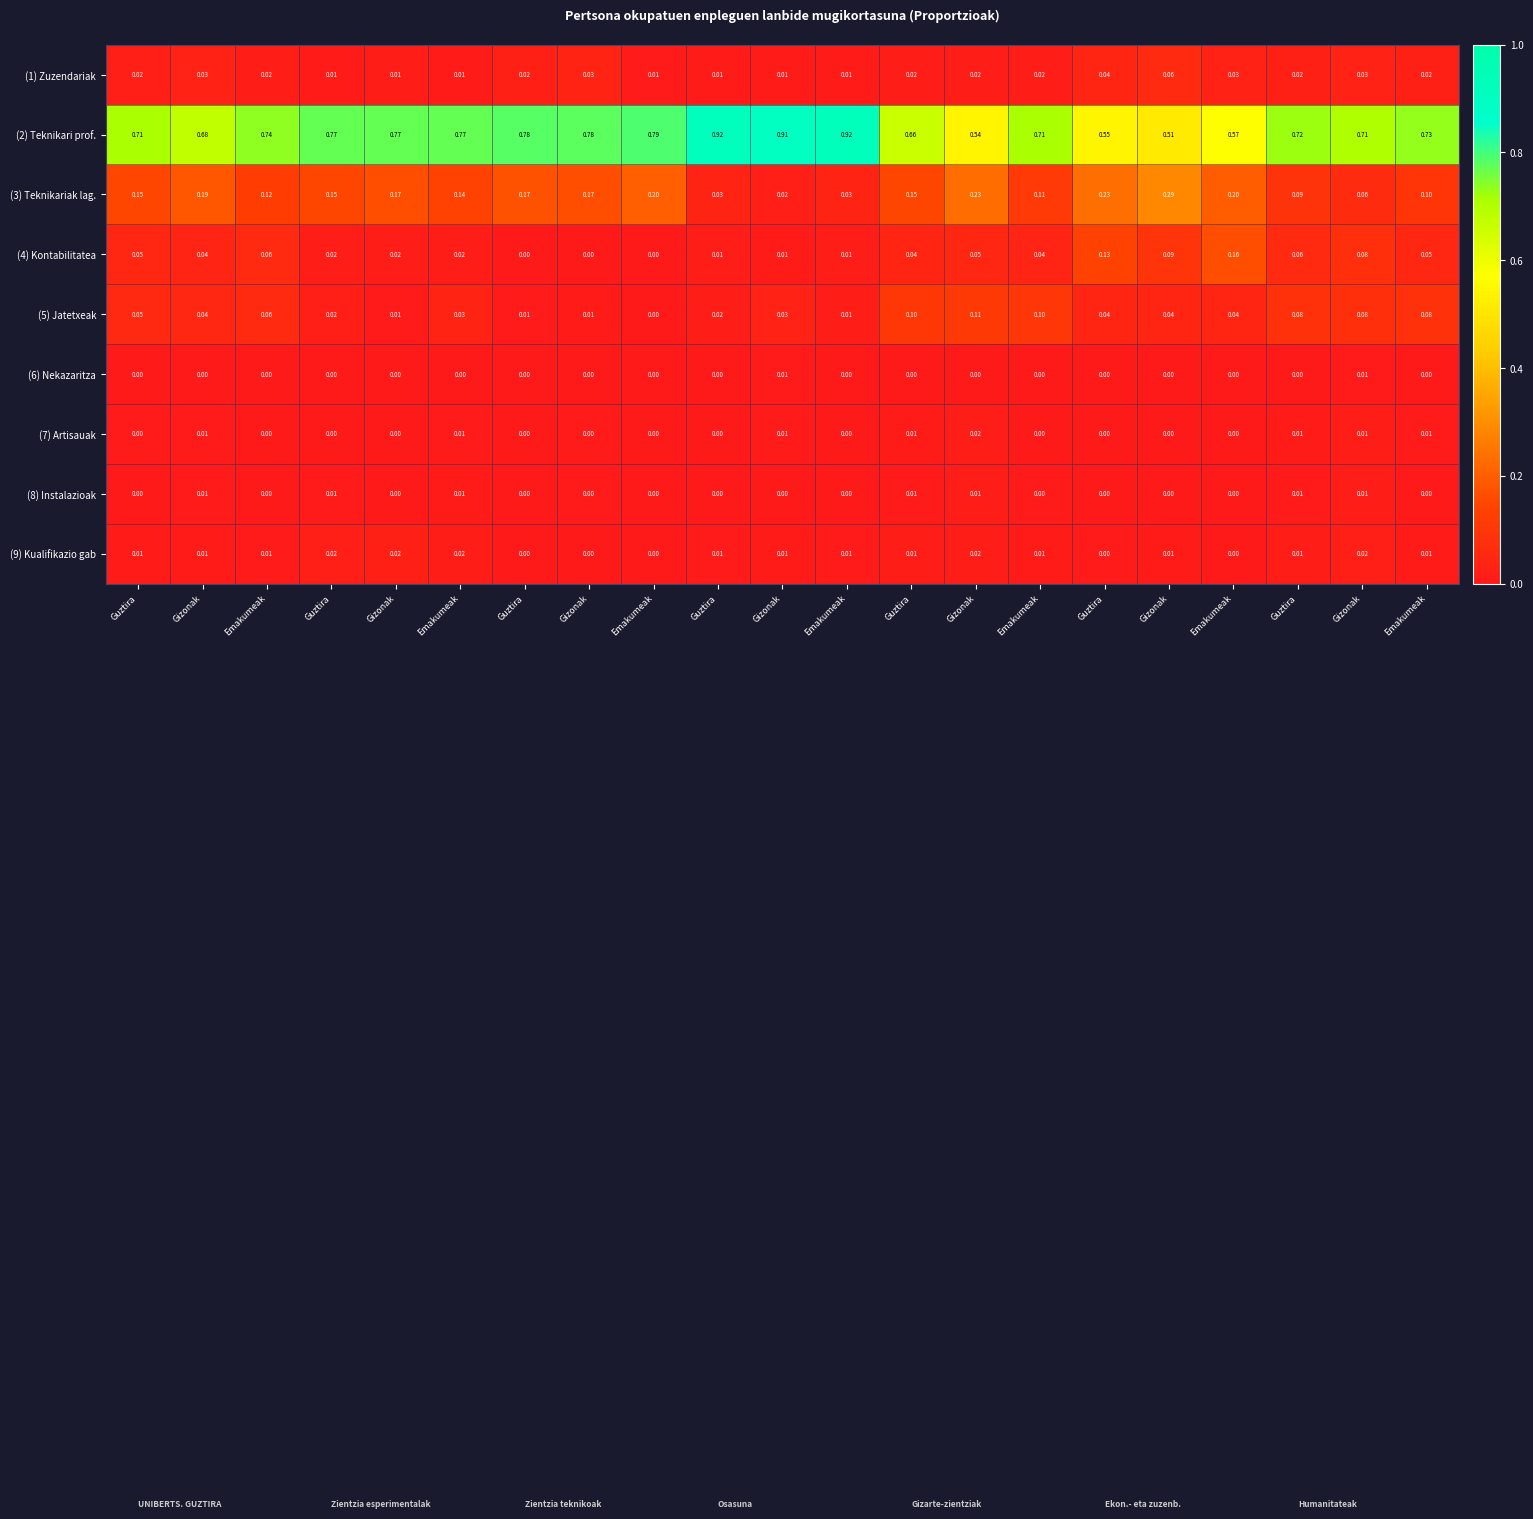

Rank the series by their maximum value, from lowest to highest.

(6) Nekazaritza, (8) Instalazioak, (7) Artisauak, (9) Kualifikazio gab, (1) Zuzendariak, (5) Jatetxeak, (4) Kontabilitatea, (3) Teknikariak lag., (2) Teknikari prof.